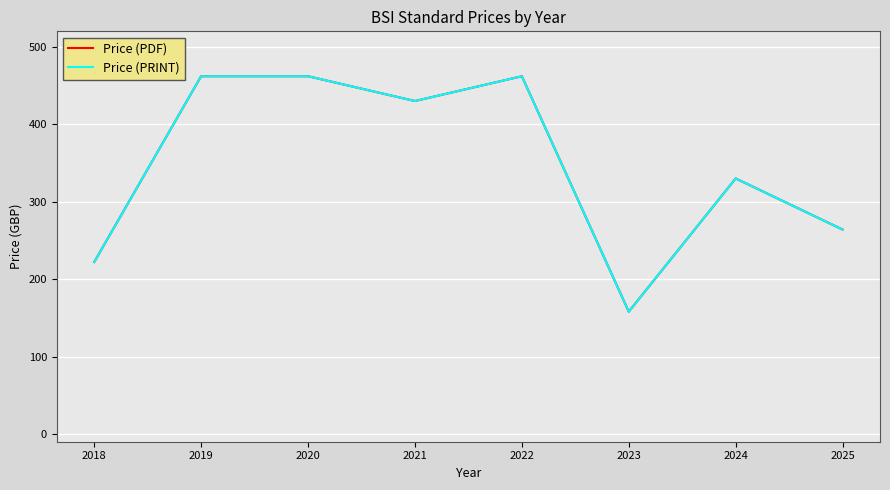

At which category does Price (PDF) reach its first local peak?

2022